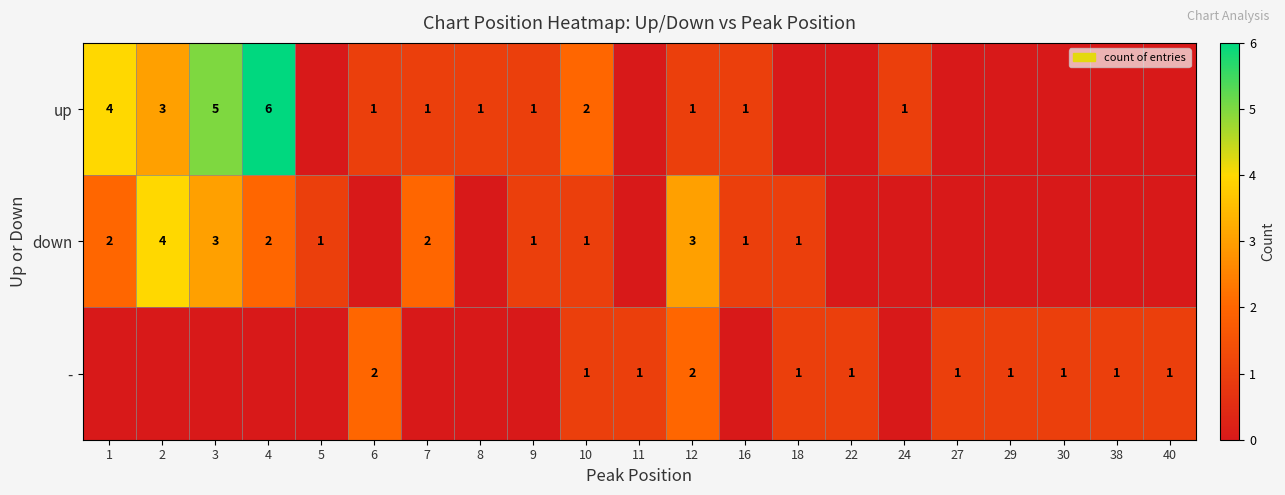

Is the value of - at 12 greater than the value of up at 6?

Yes